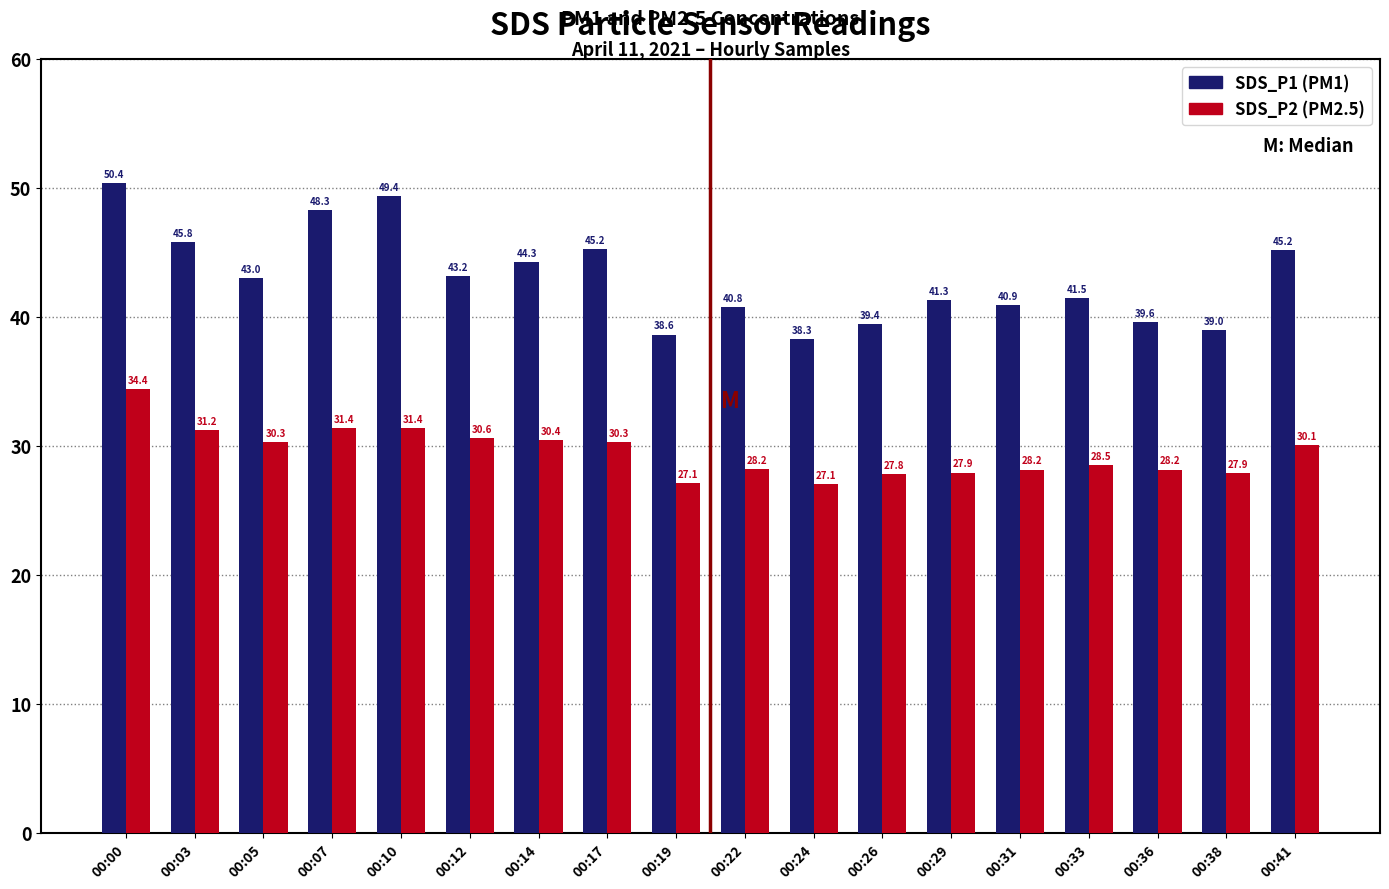

What is the difference between the highest and lowest values at 00:38?

11.1